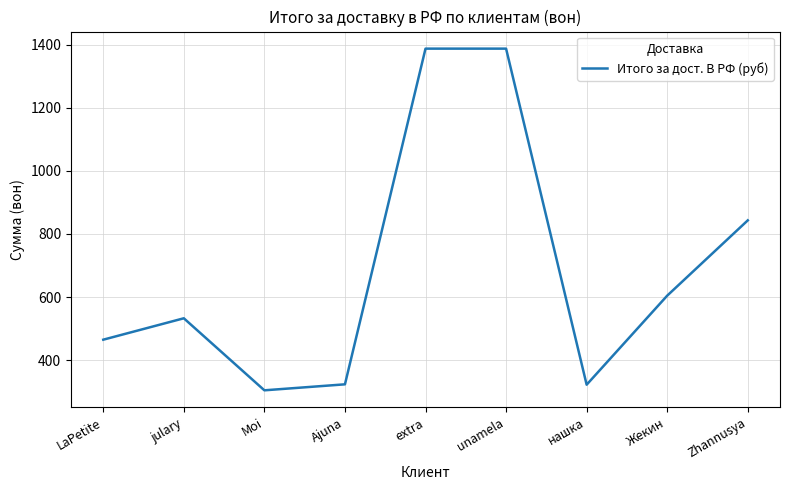

What is the greatest value displayed?

1387.6